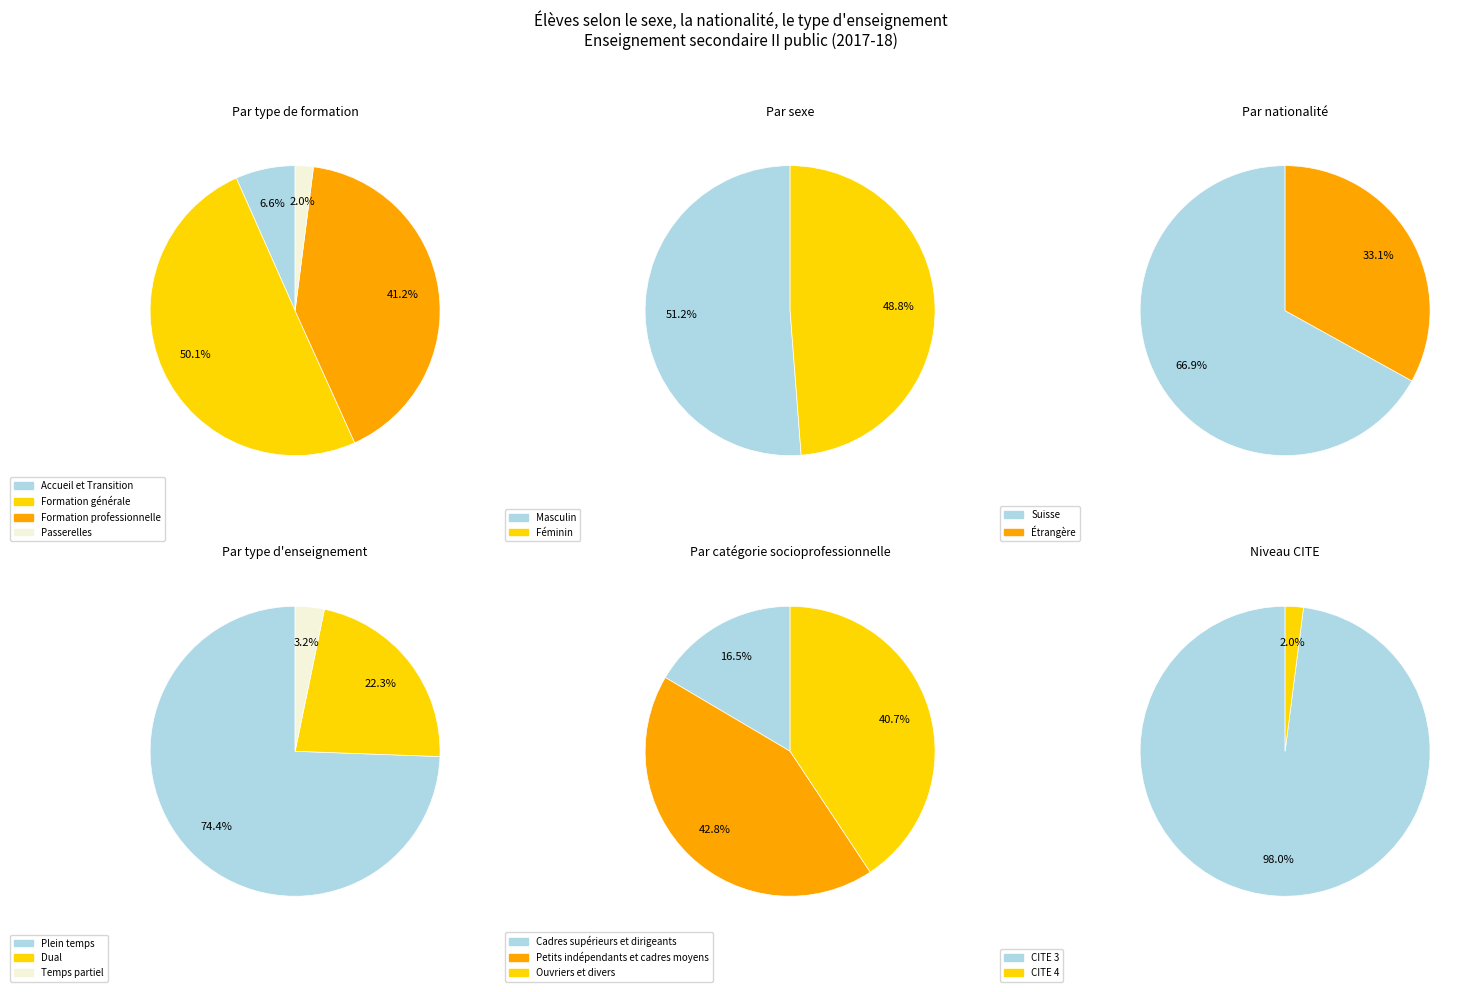

What percentage is the Formation professionnelle slice, to the nearest percent?

41%